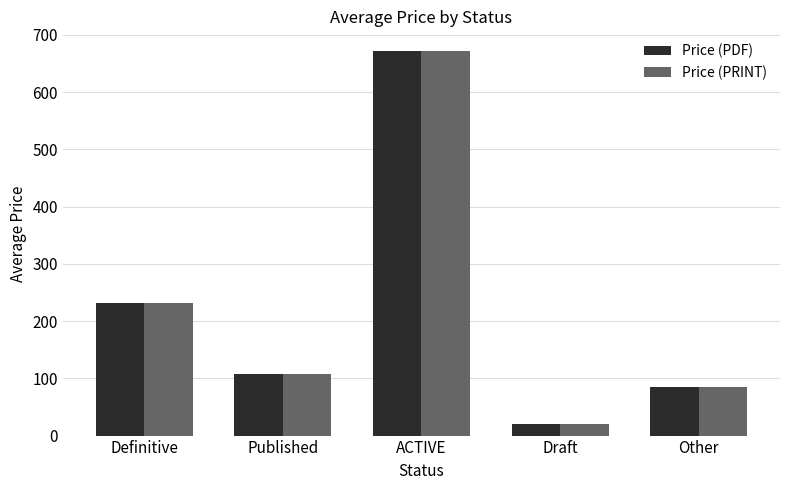

List the labels in order of Price (PDF) value, smallest first.

Draft, Other, Published, Definitive, ACTIVE